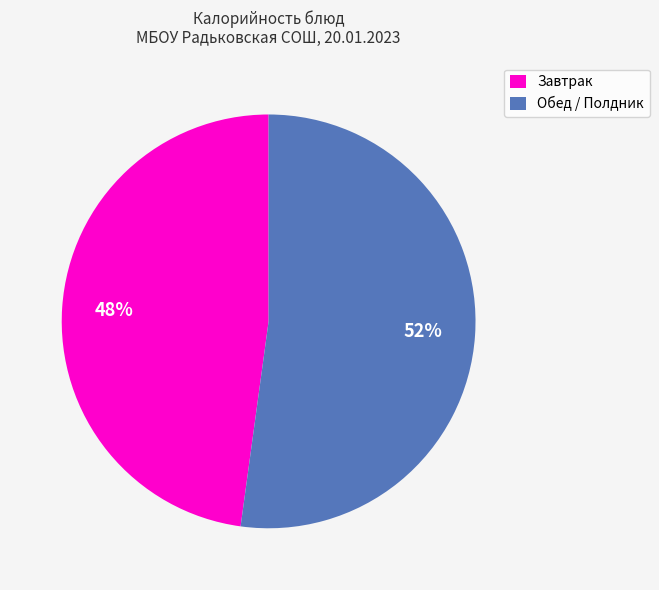

True or false: Завтрак accounts for 34% of the total.

False